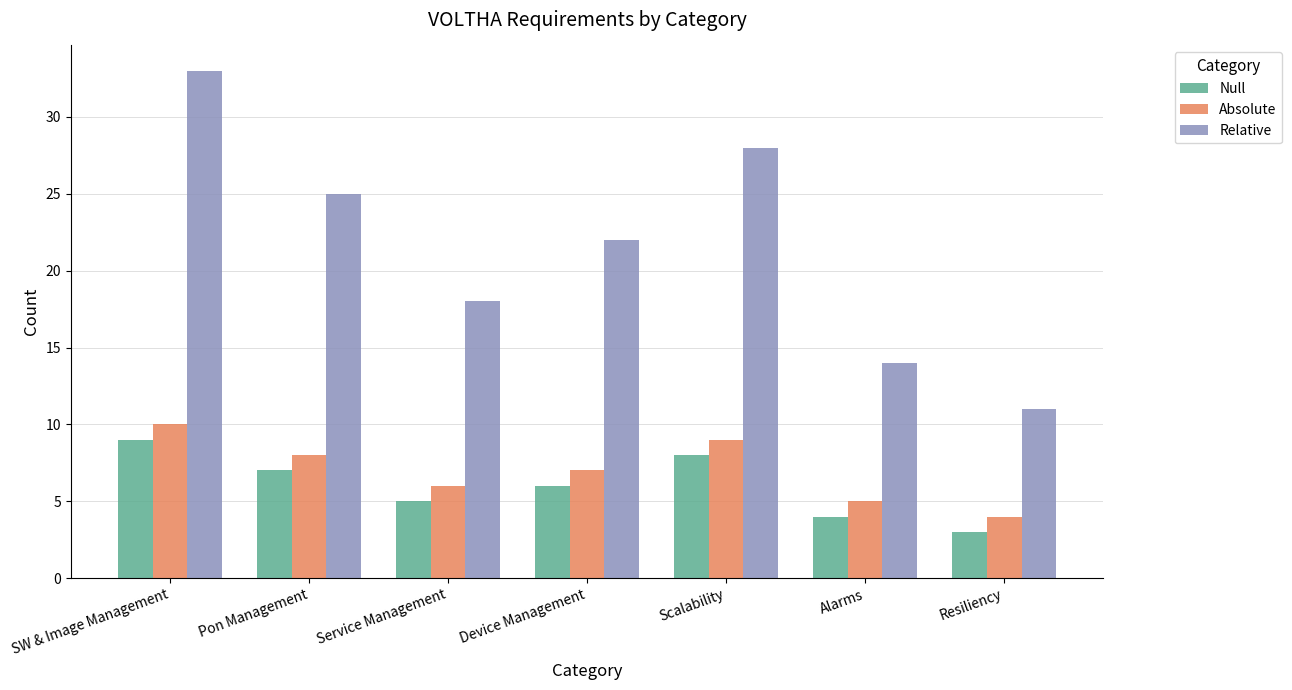

What is the label of the 6th bar from the right?

Pon Management